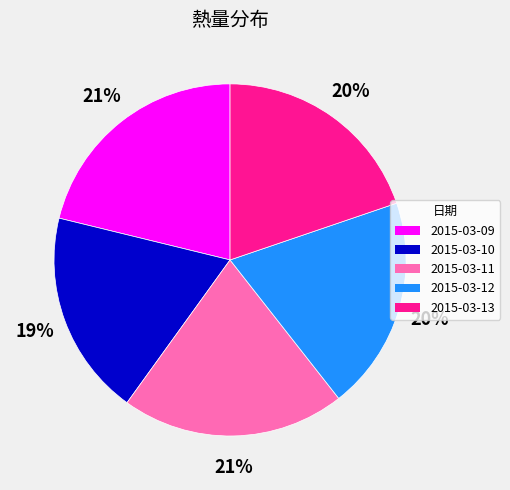

Is it true that 2015-03-12 is 20% of the pie?

True